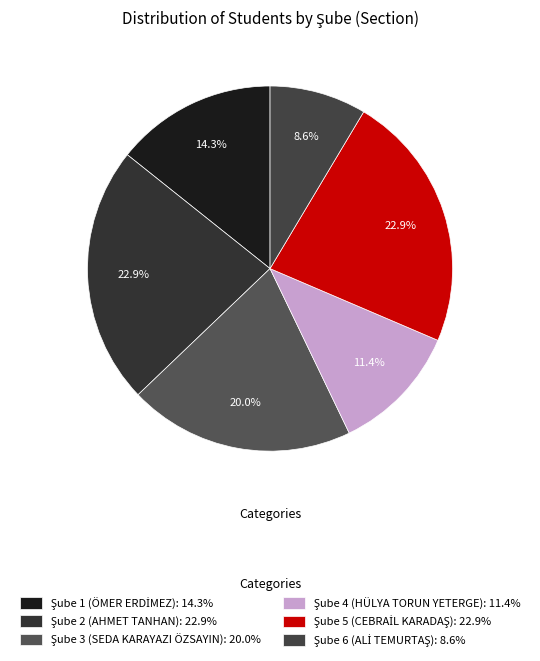

Is Şube 6 (ALİ TEMURTAŞ) the majority of the pie?

No